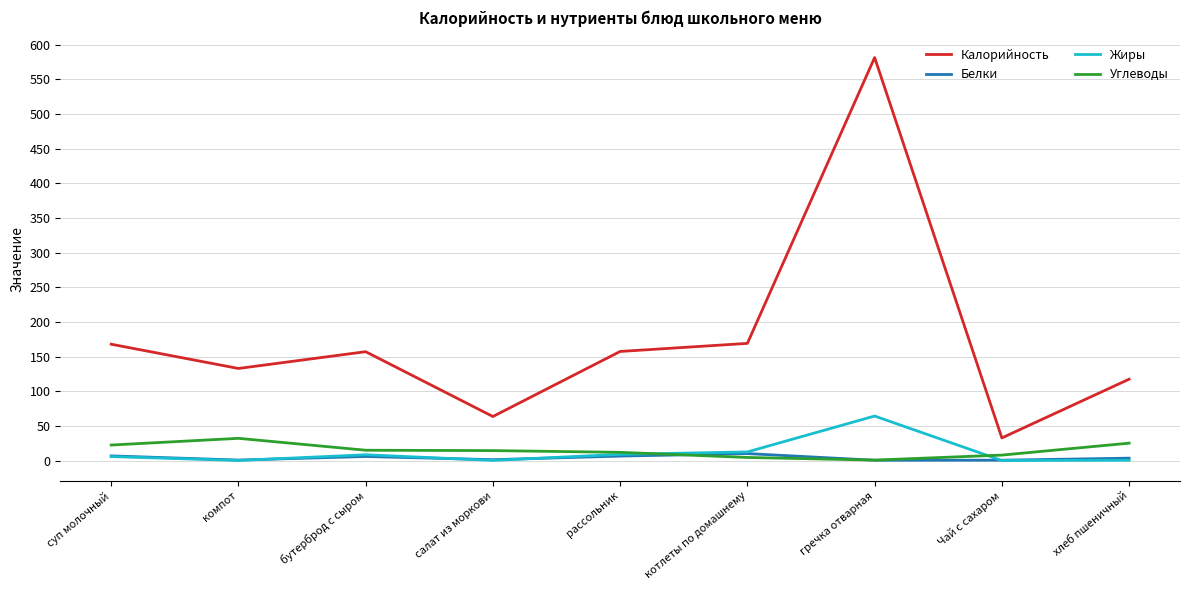

What position from the left is суп молочный?

1